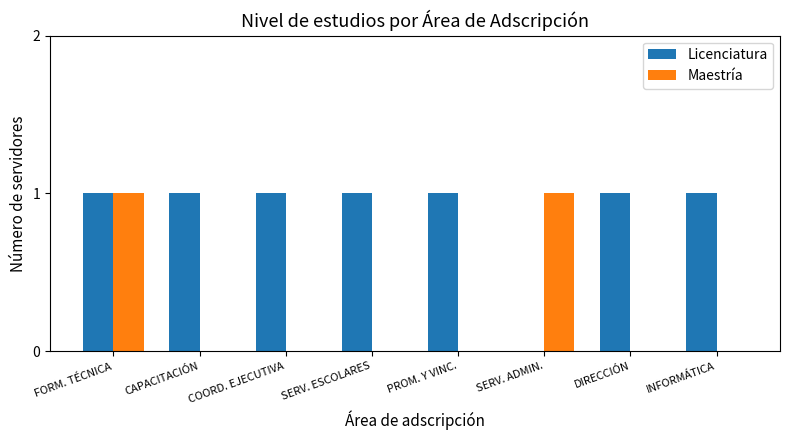

At which category is the sum across all series the highest?

FORM. TÉCNICA